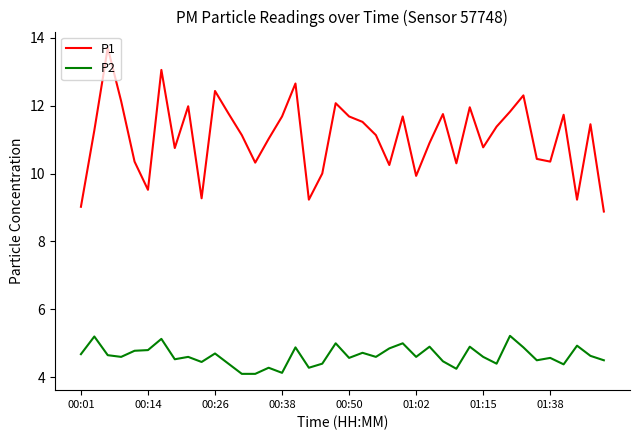

Which series has the largest range (max minus min)?

P1